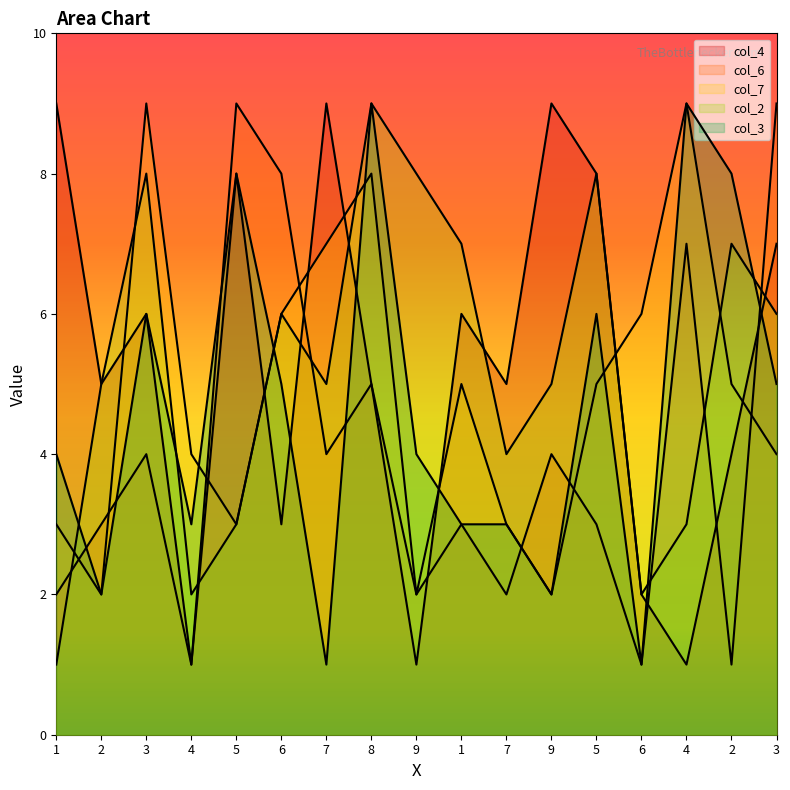

How many values in the col_3 series exceed 4?

8